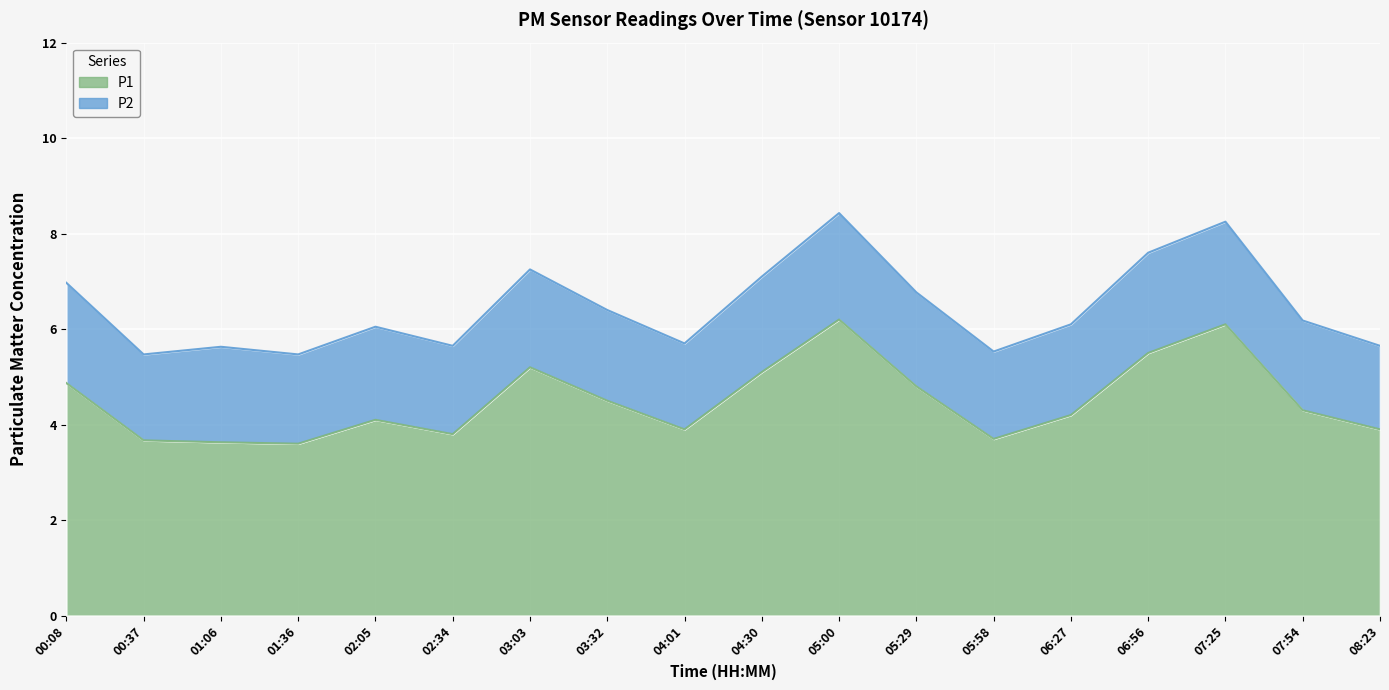

What is the approximate value at 04:01?

3.9